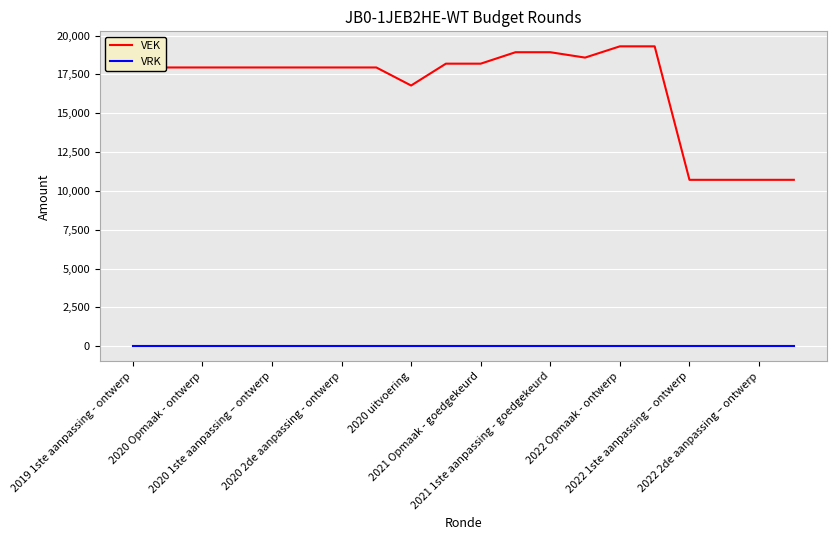

List the series in order of their overall mean, highest first.

VEK, VRK